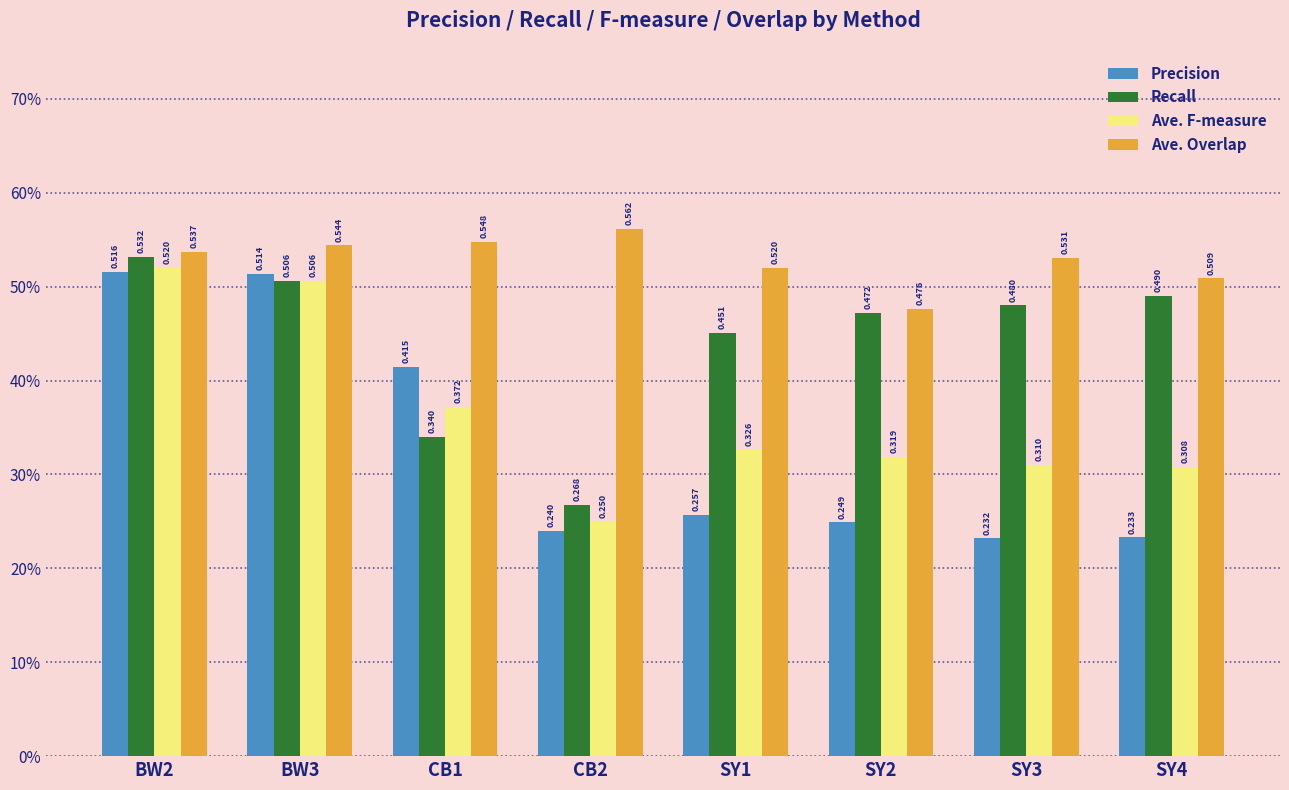

At which label does Ave. F-measure reach its minimum?

CB2